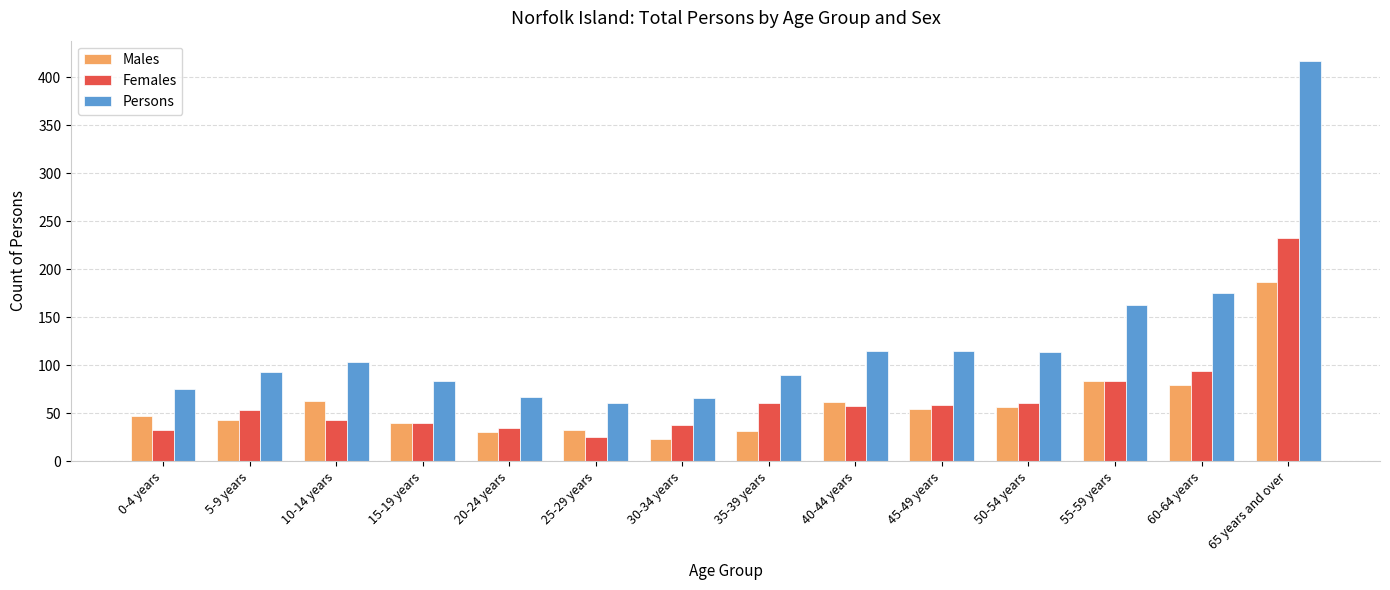

How many bars are there in total?

42